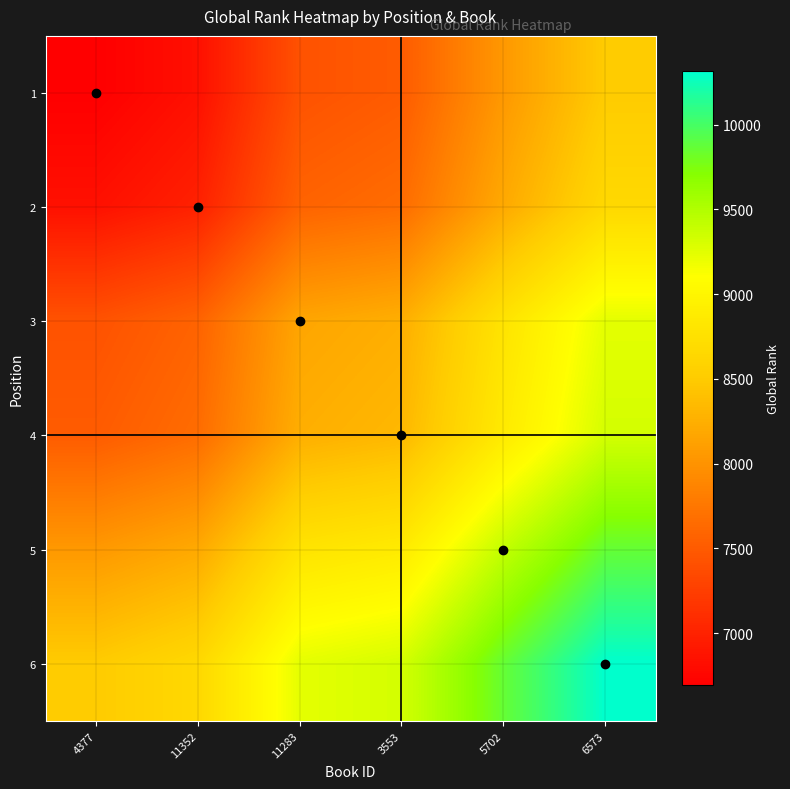

At which category is the sum across all series the highest?

6573